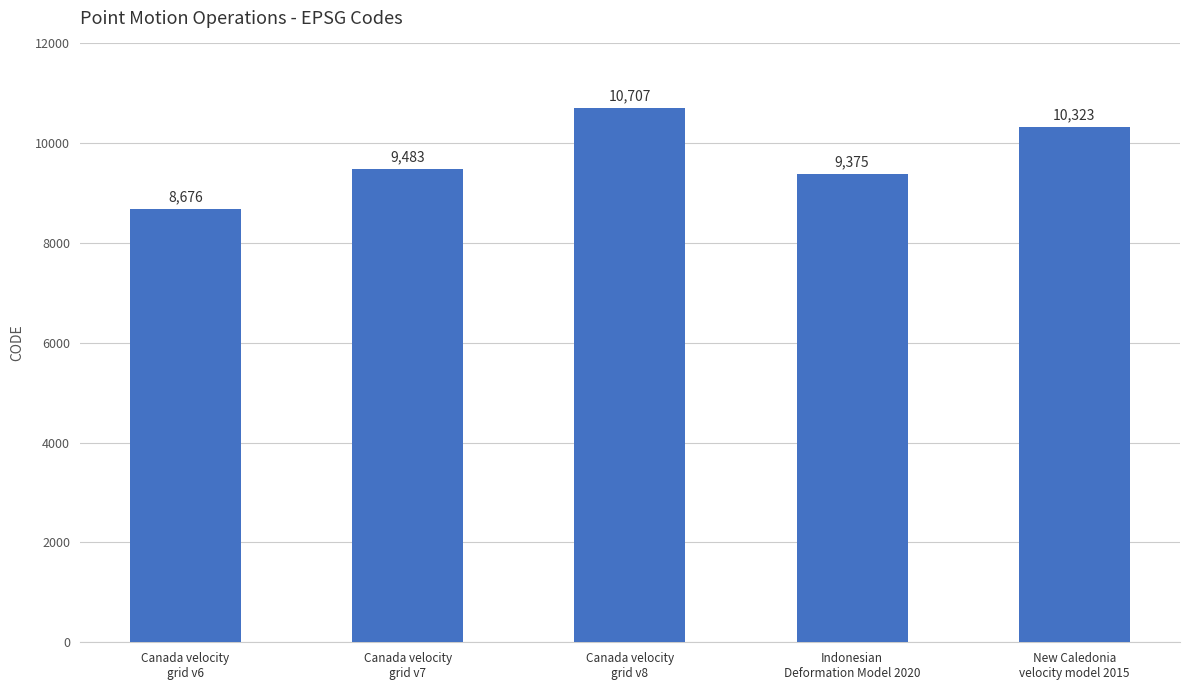

What is the greatest value displayed?

10707